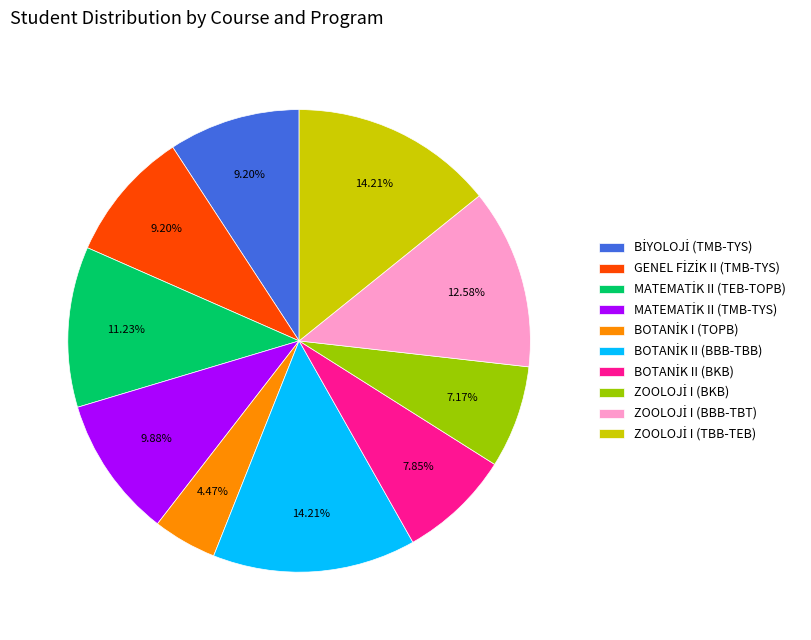

How many slices are in this pie chart?

10